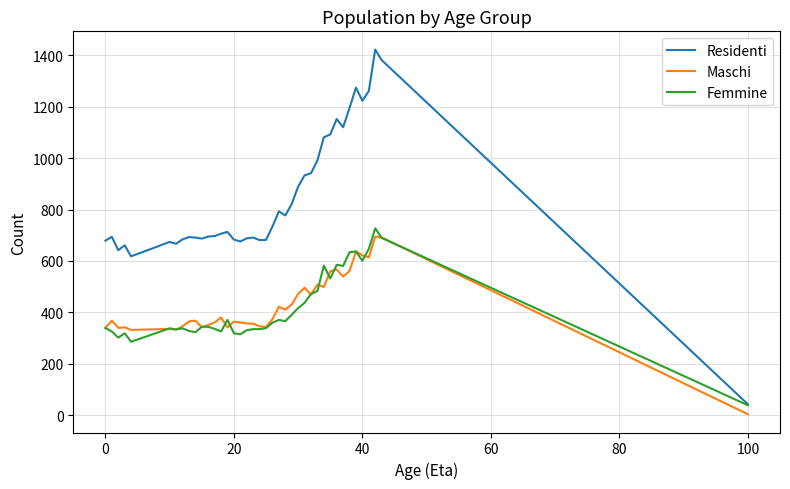

Count the number of categories in the chart.

40